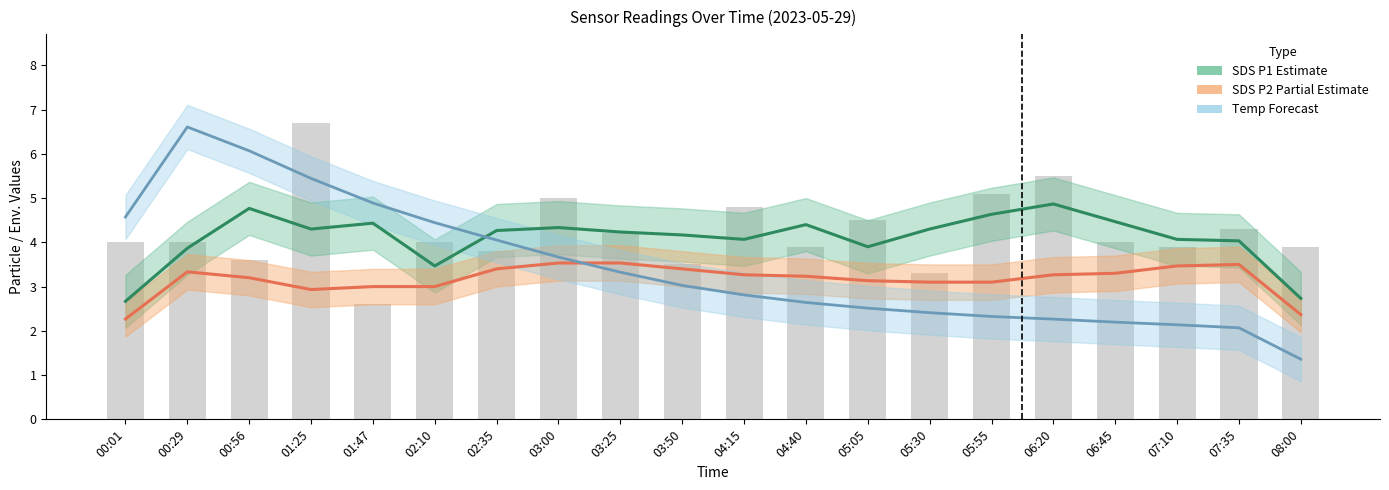

Which series has the largest total across all categories?

SDS_P1 raw